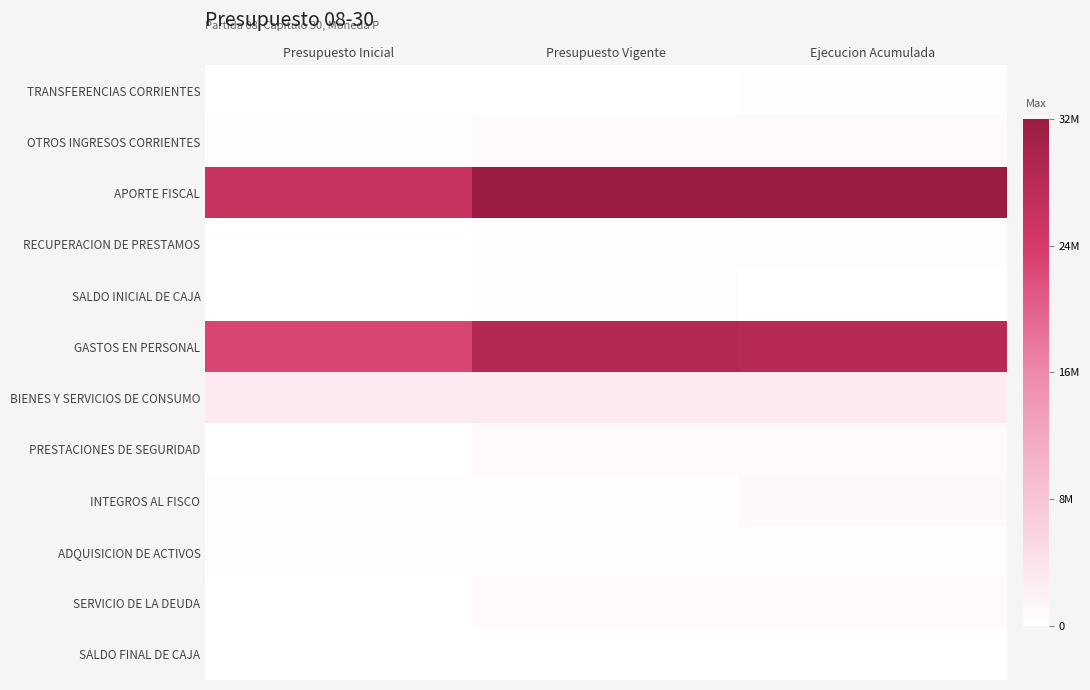

At which category is the sum across all series the highest?

Presupuesto Vigente